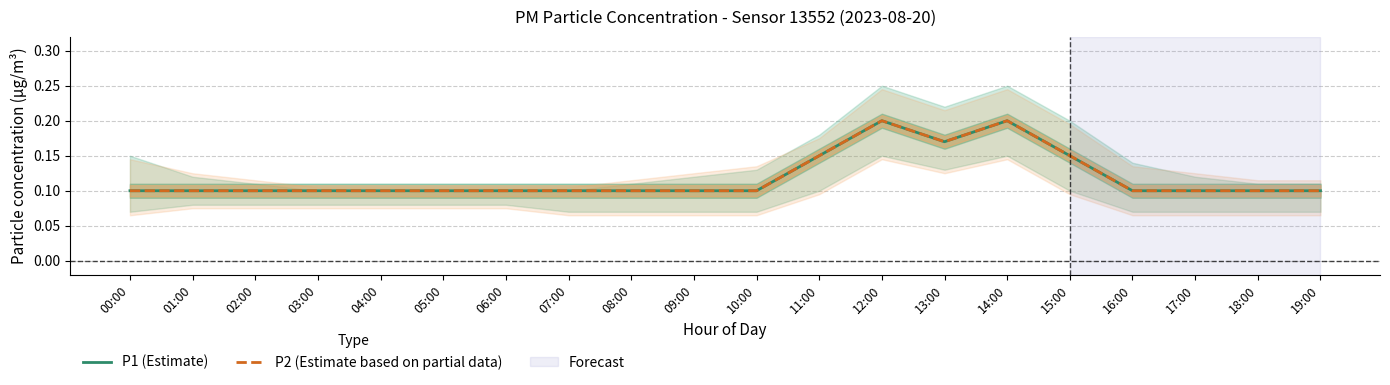

Count the number of categories in the chart.

20